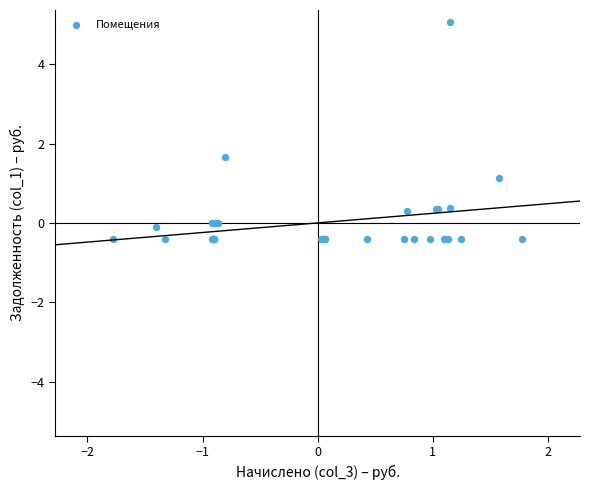

What Y value in the scatter plot is closest to 2?

1.7